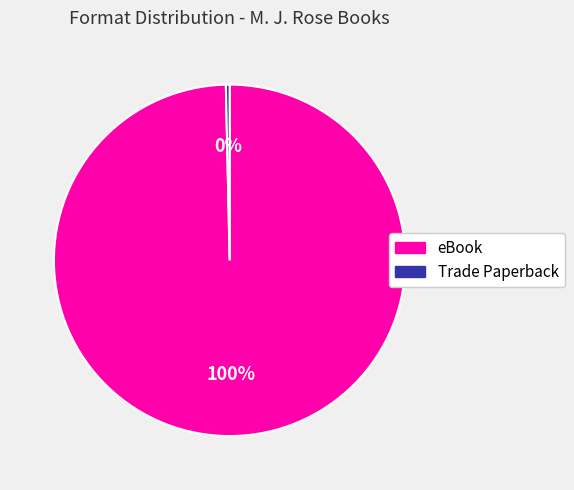

Is the sum of Trade Paperback and eBook greater than half?

Yes